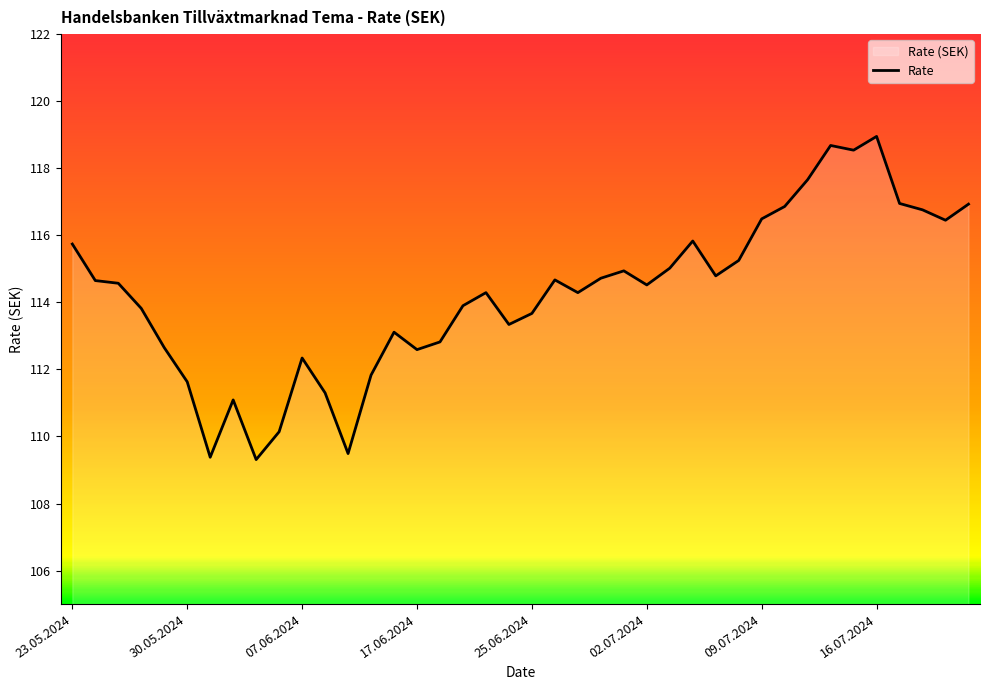

What is the maximum value shown in the chart?

119.0